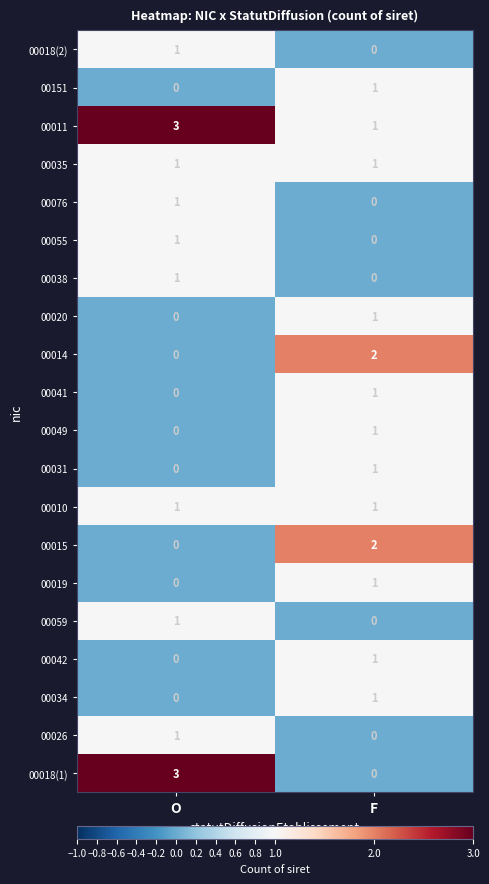

List the labels in order of 00049 value, smallest first.

O, F